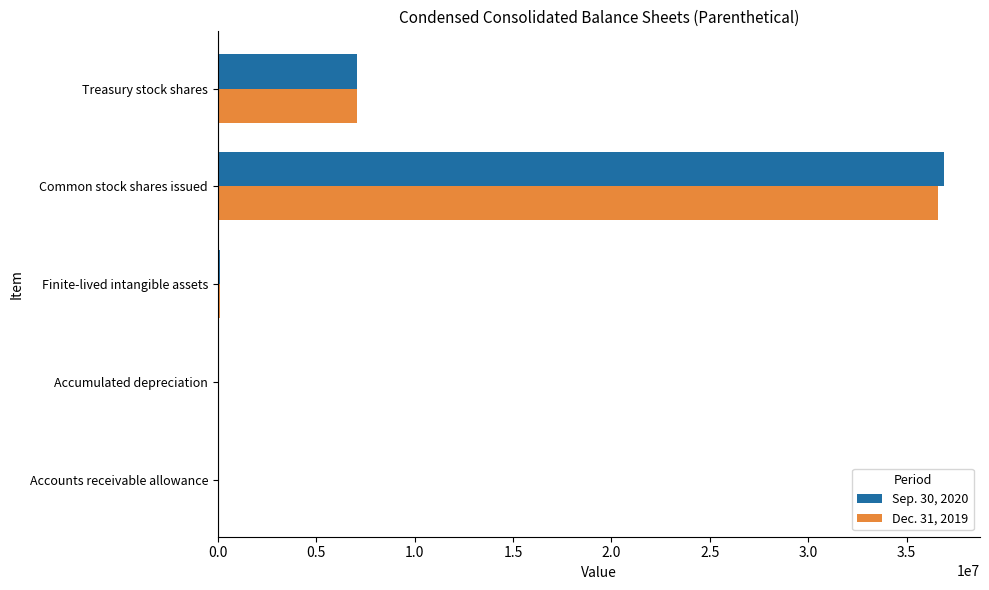

What is the sum of all Dec. 31, 2019 values?

43775934